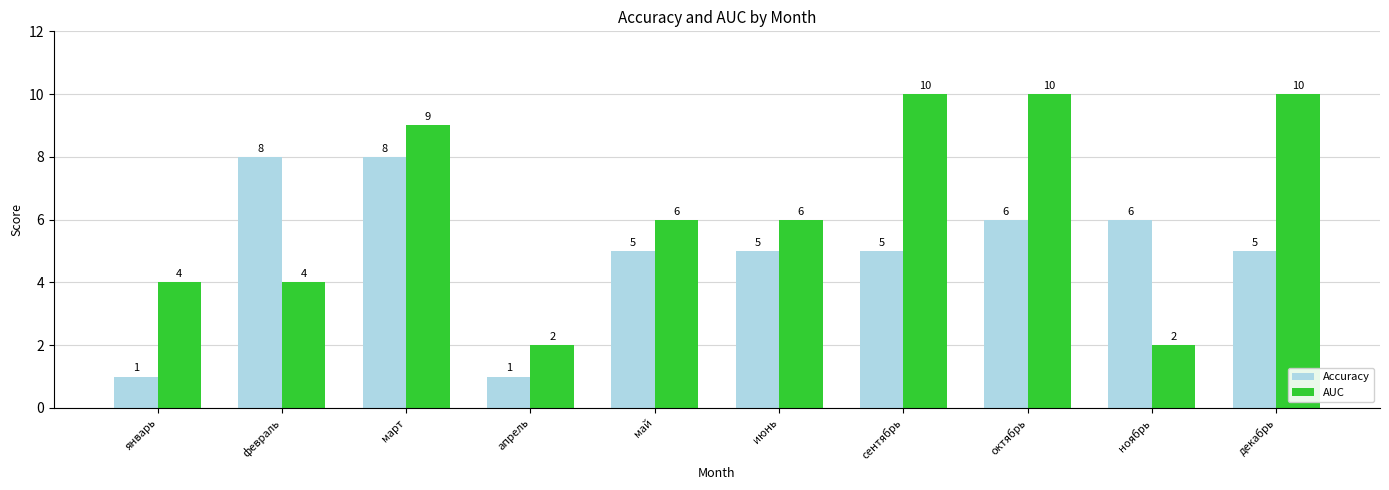

Which series has the largest total across all categories?

AUC